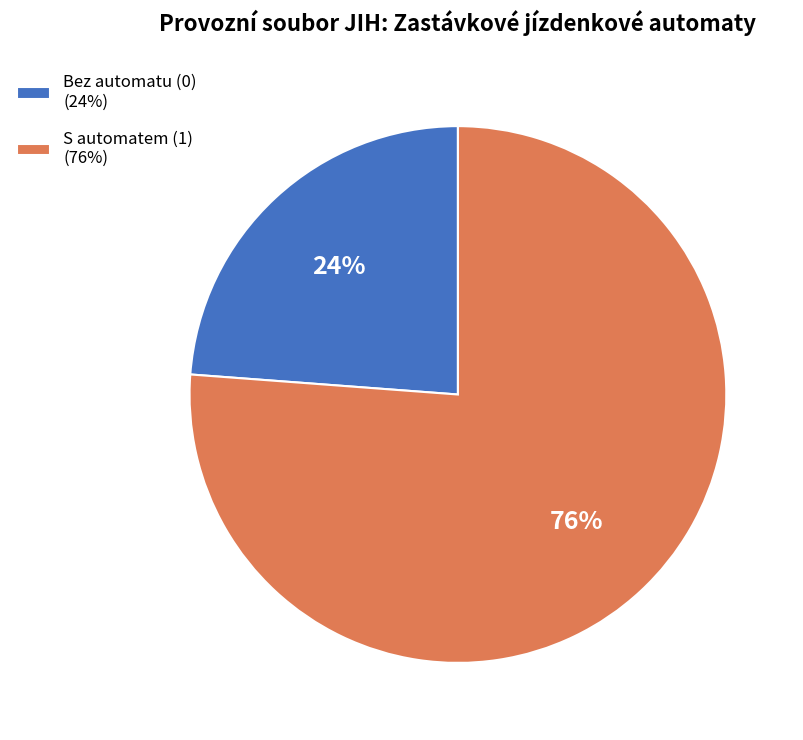

Which category has the smallest portion of the pie?

Bez automatu (0) (24%)